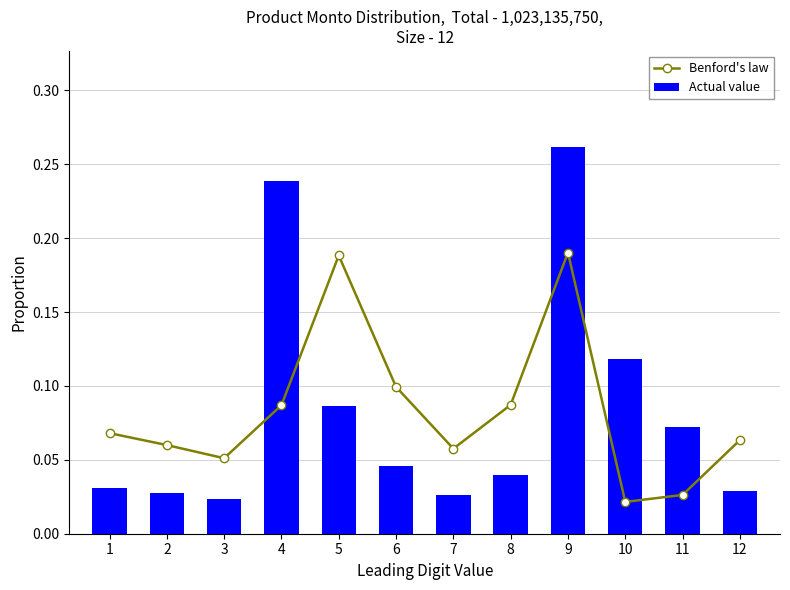

Reading left to right, list all the values displayed in this chart.

Benford's law: 0.1	0.1	0.1	0.1	0.2	0.1	0.1	0.1	0.2	0.0	0.0	0.1
Actual value: 0.0	0.0	0.0	0.2	0.1	0.0	0.0	0.0	0.3	0.1	0.1	0.0